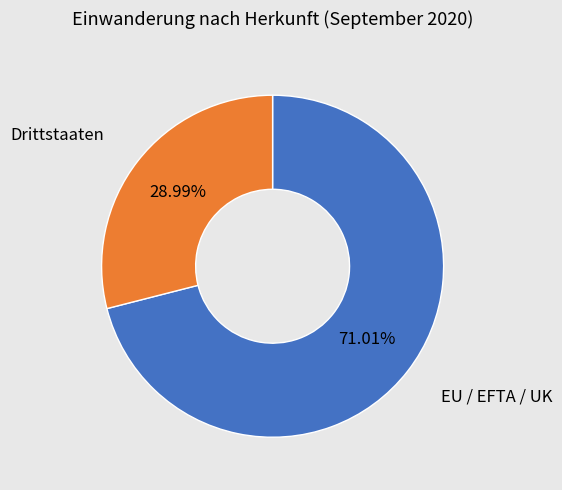

To the nearest percent, what is the difference between the largest and smallest slice percentages?

42%